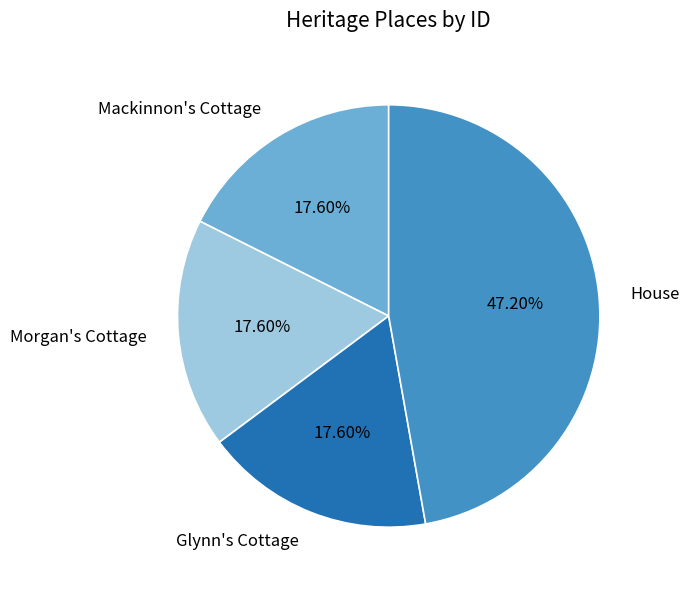

What is the largest slice in the pie chart?

House